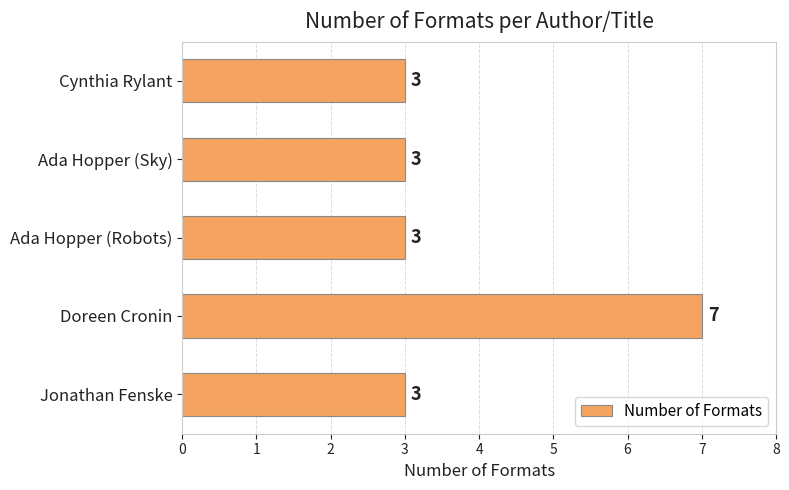

Is it true that the value at Ada Hopper (Sky) is 2?

False